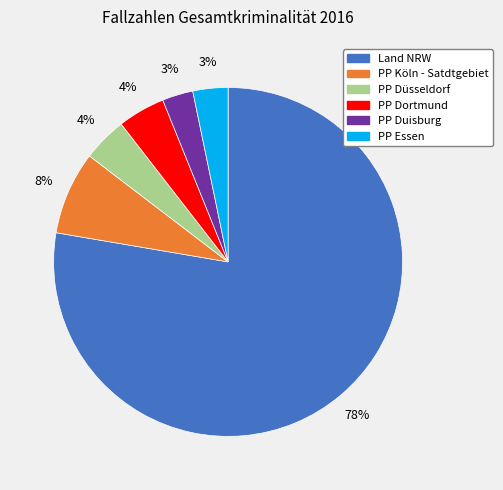

How many segments does this pie chart have?

6